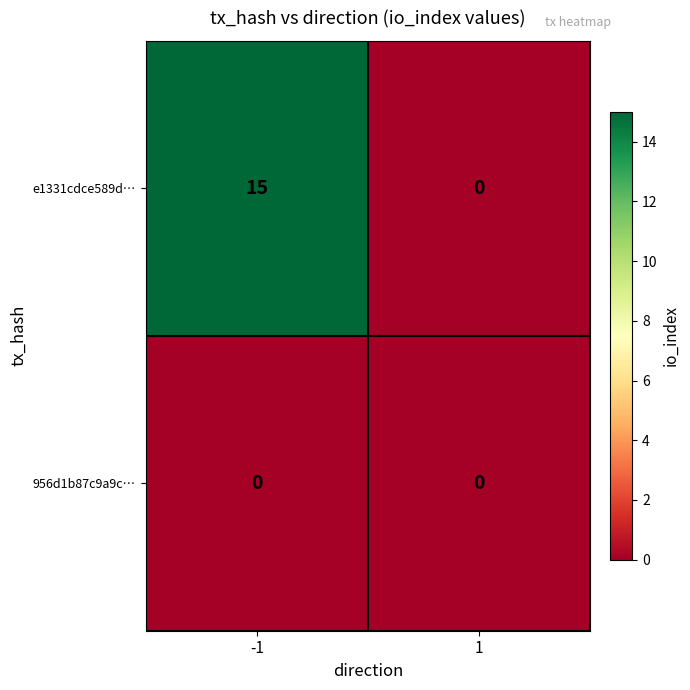

Is it true that e1331cdce589d… equals 15 at -1?

True